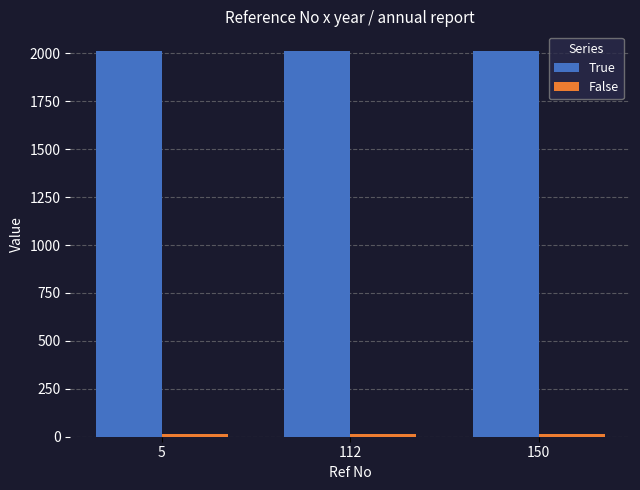

What is the maximum value shown in the chart?

2014